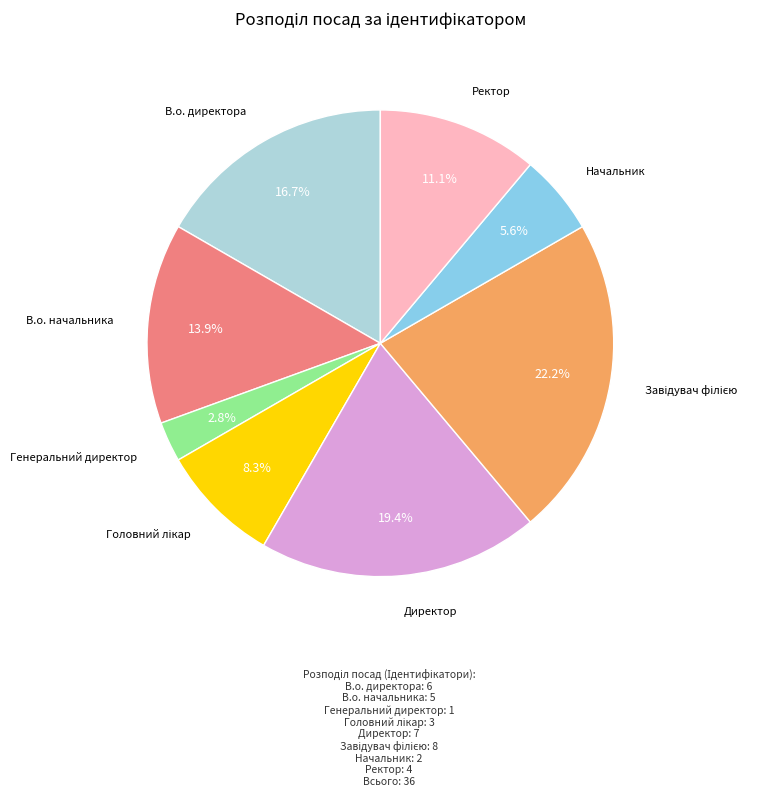

Is there a majority slice in this chart?

No